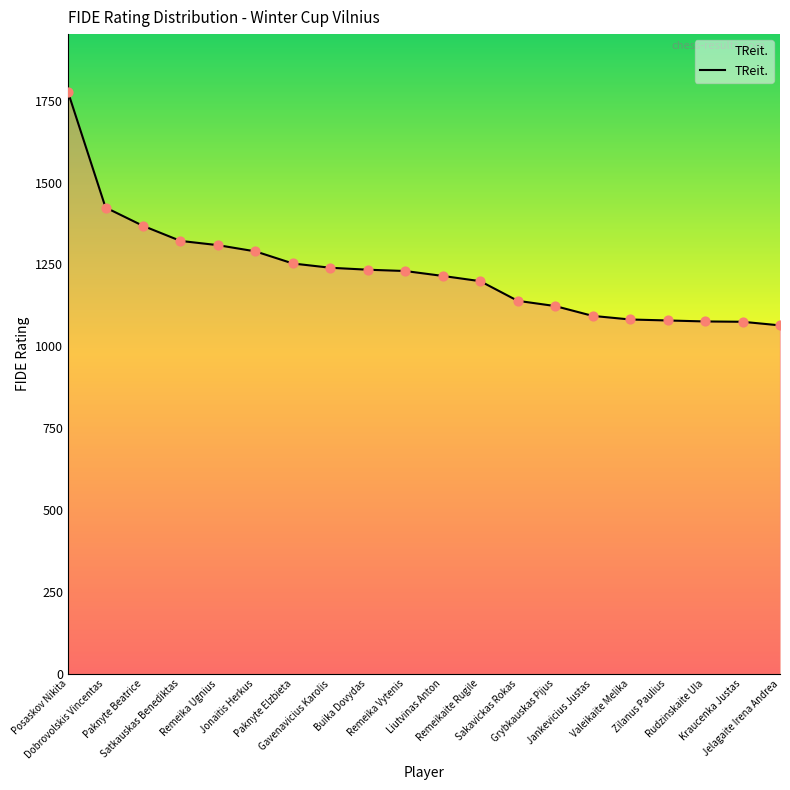

What is the change in value from Zilanus Paulius to Rudzinskaite Ula?

-3